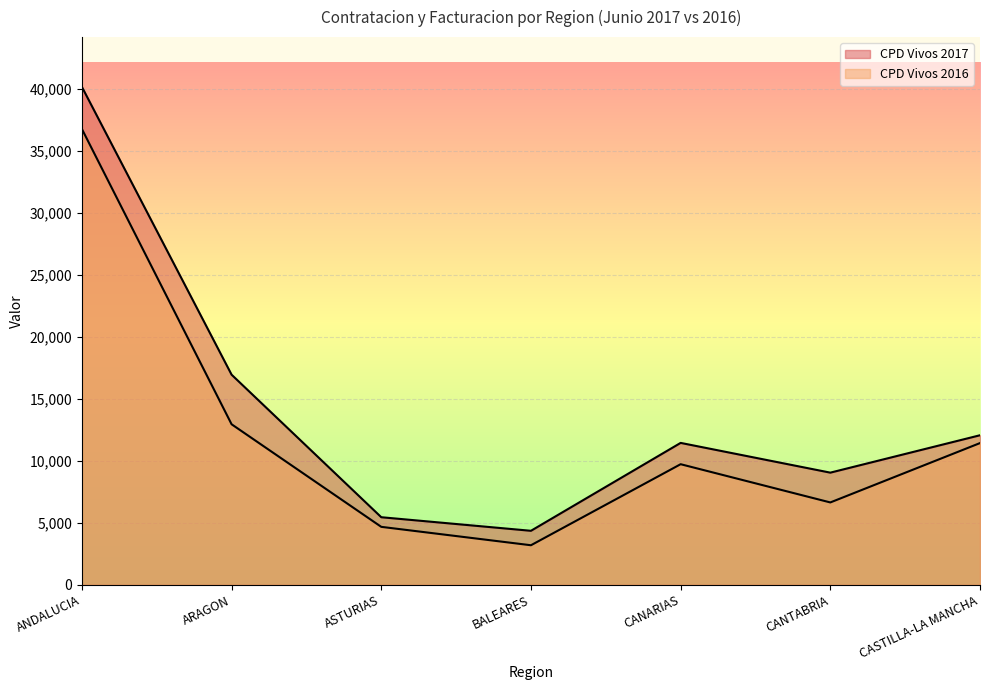

True or false: CPD Vivos 2016 has a value of 58412 at ANDALUCIA.

False